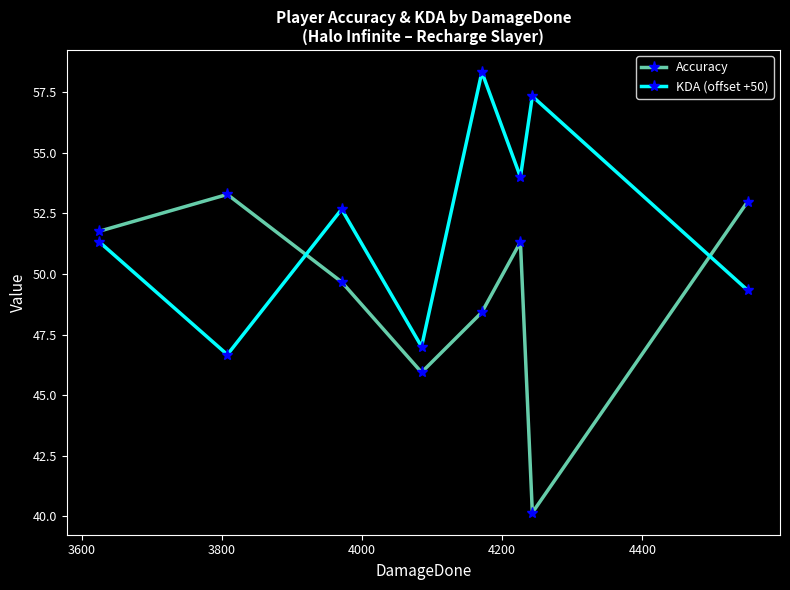

What is the maximum value shown in the chart?

58.3